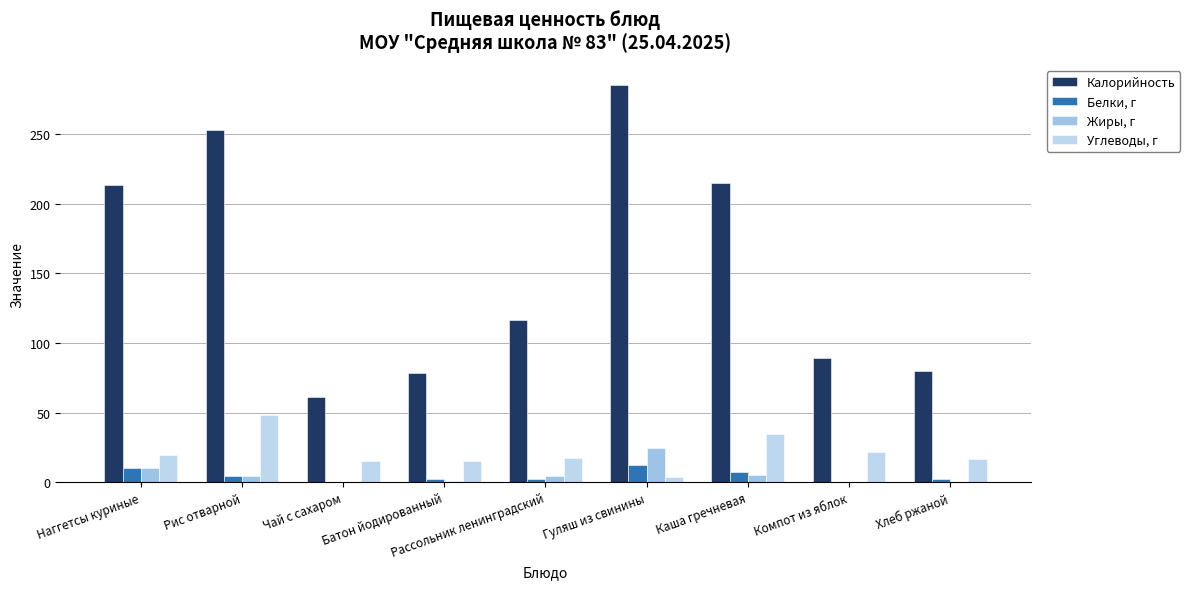

How many distinct data groups are displayed?

4